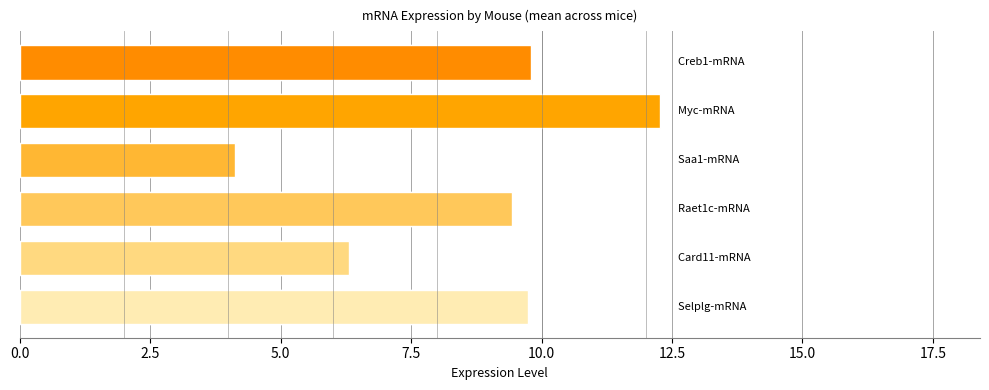

How many series are shown in this chart?

6